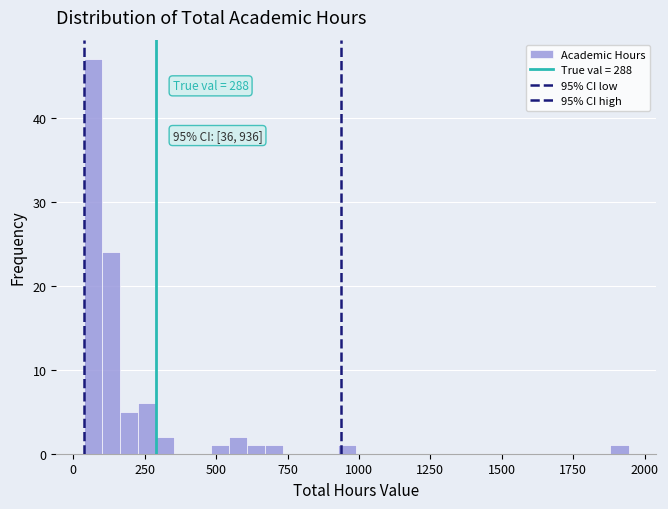

Around what value on the x-axis is the tallest bar? Give the approximate position of its centre, as read against the axis.

50